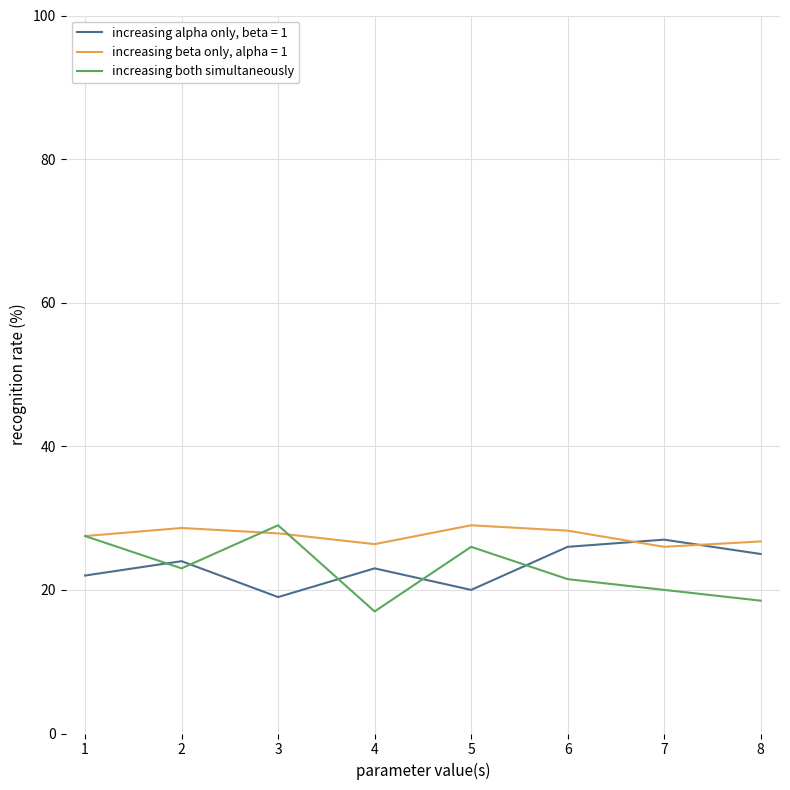

Which label corresponds to the smallest value in the chart?

4